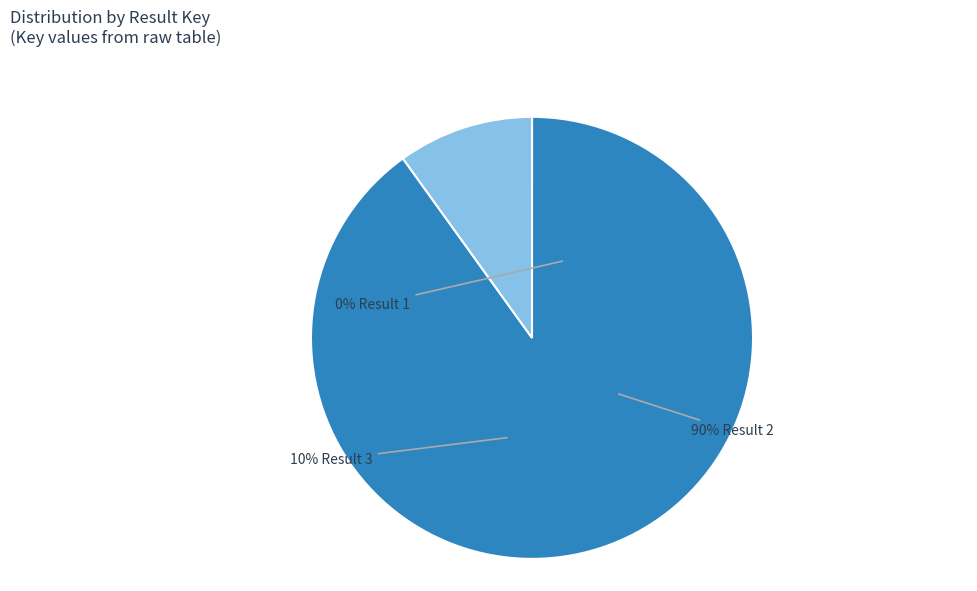

Which category has the smallest portion of the pie?

1